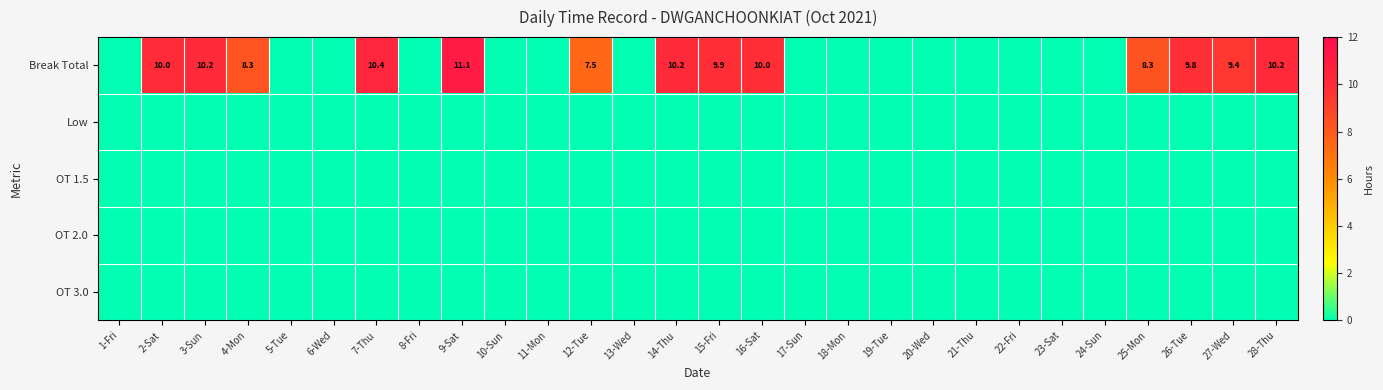

Which has a higher value, 14-Thu or 20-Wed?

14-Thu